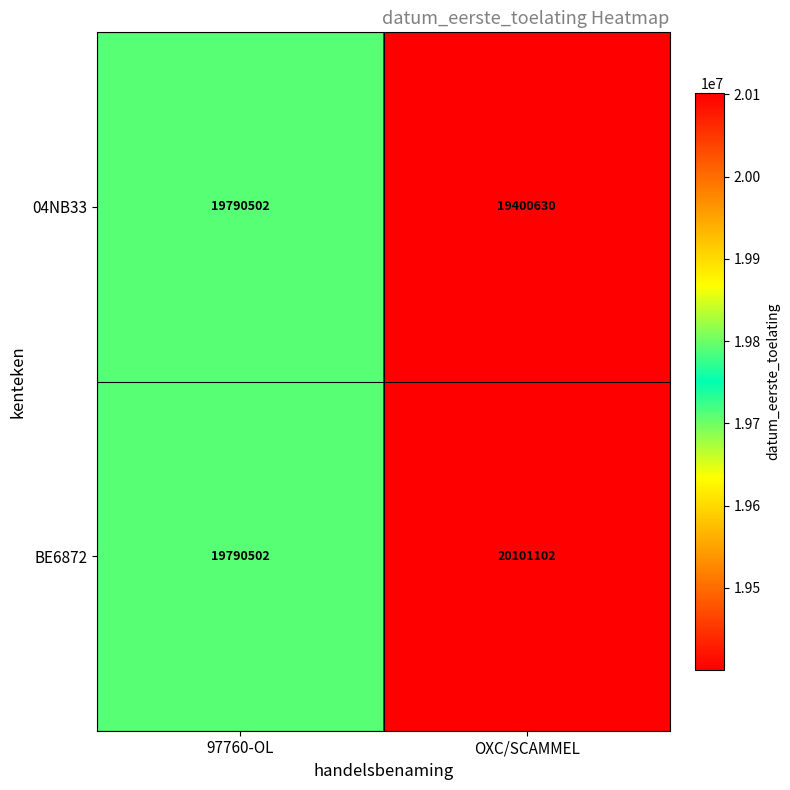

How many distinct data groups are displayed?

2